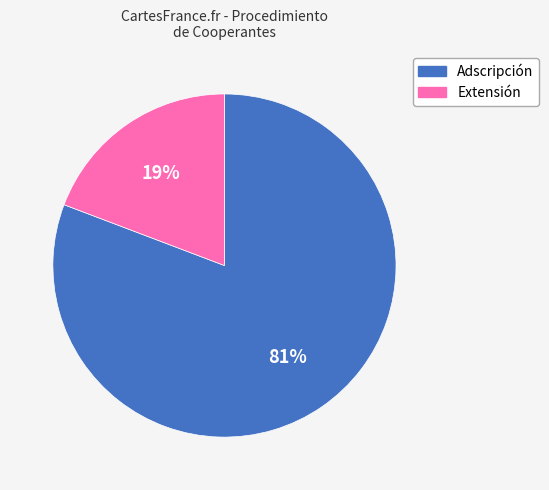

To the nearest percent, what is the average slice percentage?

50%